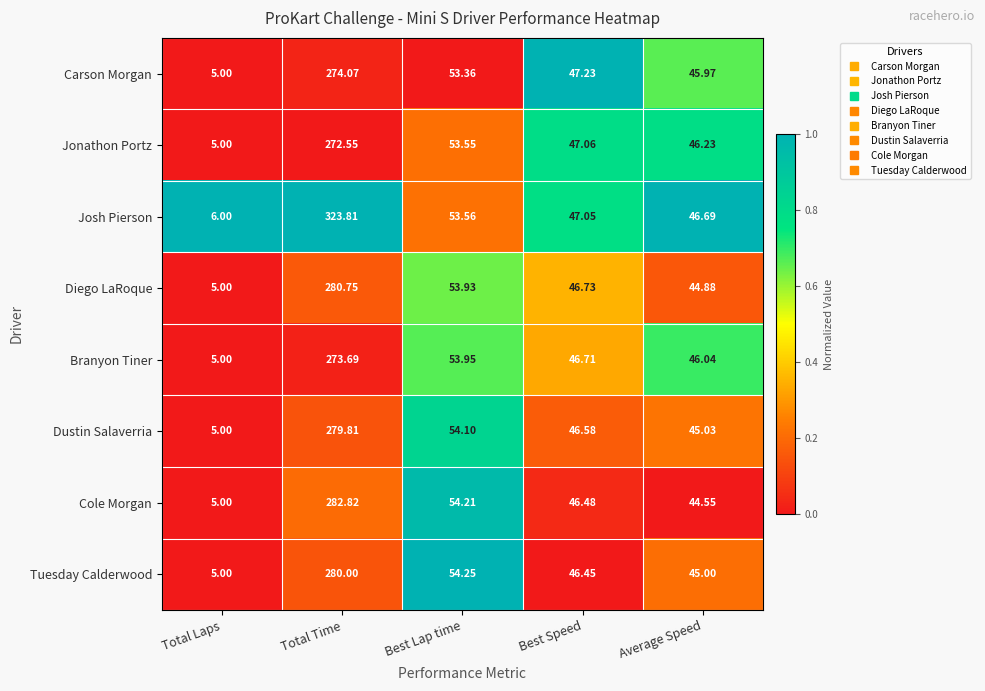

Is the value of Tuesday Calderwood at Average Speed greater than the value of Dustin Salaverria at Best Lap time?

No